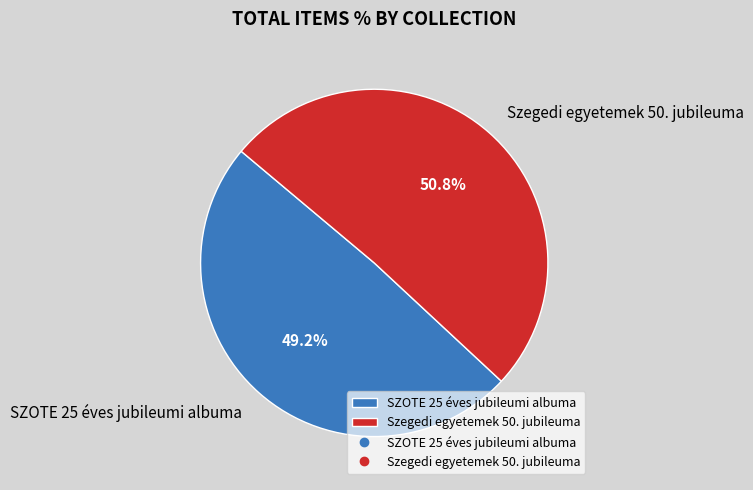

Combined, do SZOTE 25 éves jubileumi albuma and Szegedi egyetemek 50. jubileuma account for over 50%?

Yes